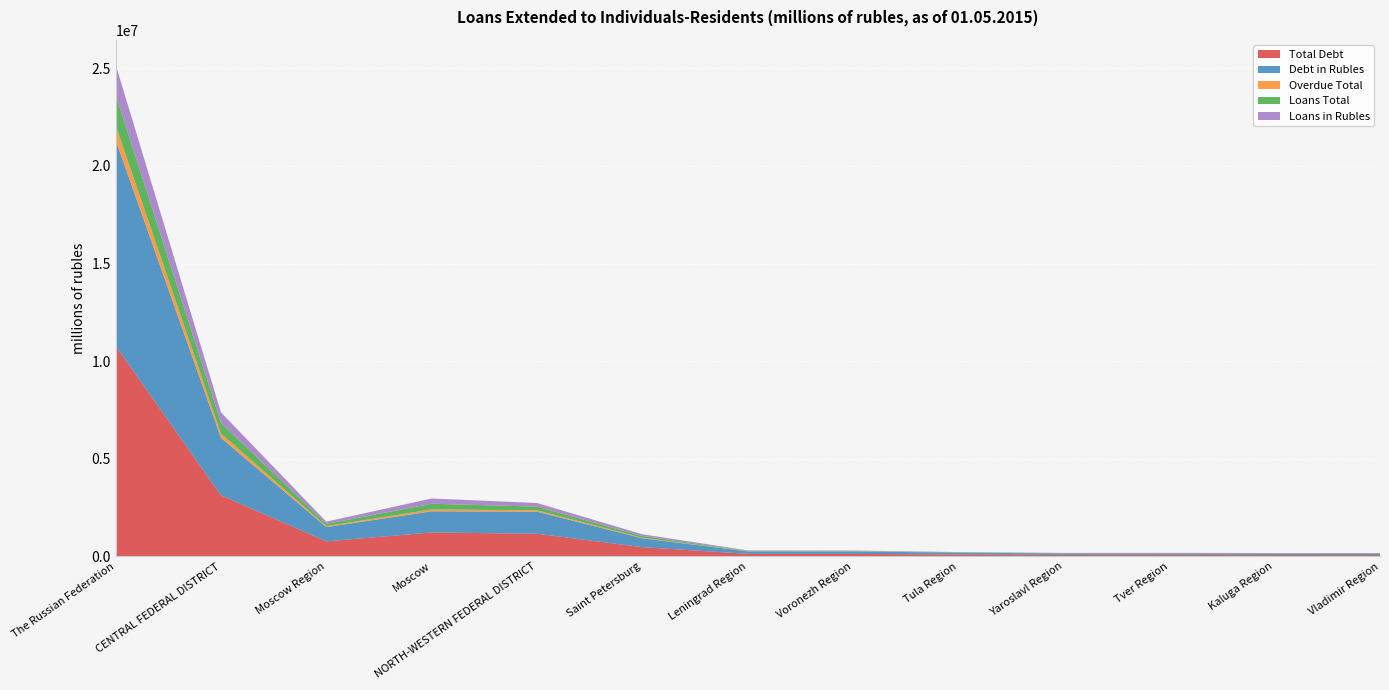

Reading left to right, what are all the values shown in this chart?

Total Debt: The Russian Federation=10790645	CENTRAL FEDERAL DISTRICT=3129708	Moscow Region=769350	Moscow=1226317	NORTH-WESTERN FEDERAL DISTRICT=1159368	Saint Petersburg=473139	Leningrad Region=130344	Voronezh Region=128264	Tula Region=95603	Yaroslavl Region=76484	Tver Region=78993	Kaluga Region=75496	Vladimir Region=76303
Debt in Rubles: The Russian Federation=10547902	CENTRAL FEDERAL DISTRICT=2942578	Moscow Region=731778	Moscow=1084457	NORTH-WESTERN FEDERAL DISTRICT=1132082	Saint Petersburg=453450	Leningrad Region=127286	Voronezh Region=127388	Tula Region=95027	Yaroslavl Region=76176	Tver Region=78341	Kaluga Region=74526	Vladimir Region=75777
Overdue Total: The Russian Federation=766702	CENTRAL FEDERAL DISTRICT=220892	Moscow Region=49843	Moscow=95161	NORTH-WESTERN FEDERAL DISTRICT=69707	Saint Petersburg=27976	Leningrad Region=9117	Voronezh Region=9673	Tula Region=5875	Yaroslavl Region=5794	Tver Region=4804	Kaluga Region=3851	Vladimir Region=4945
Loans Total: The Russian Federation=1565165	CENTRAL FEDERAL DISTRICT=555068	Moscow Region=115052	Moscow=291243	NORTH-WESTERN FEDERAL DISTRICT=187806	Saint Petersburg=89250	Leningrad Region=19781	Voronezh Region=17815	Tula Region=12800	Yaroslavl Region=10470	Tver Region=9986	Kaluga Region=9433	Vladimir Region=7759
Loans in Rubles: The Russian Federation=1536031	CENTRAL FEDERAL DISTRICT=530494	Moscow Region=112836	Moscow=269522	NORTH-WESTERN FEDERAL DISTRICT=184728	Saint Petersburg=87314	Leningrad Region=18736	Voronezh Region=17624	Tula Region=12785	Yaroslavl Region=10456	Tver Region=9960	Kaluga Region=9419	Vladimir Region=7746